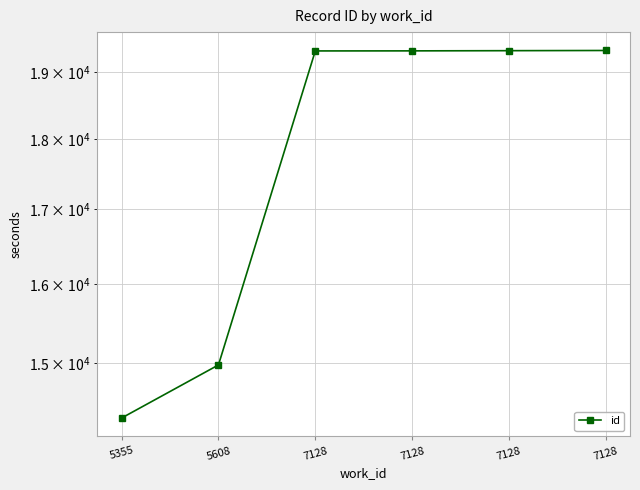

What is the value of the 1st point from the left?

14349